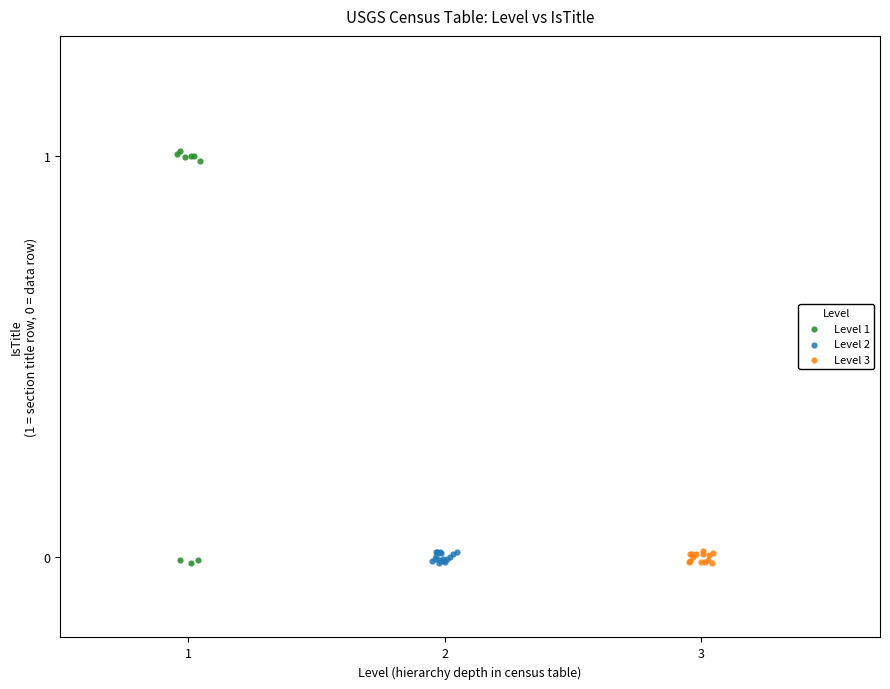

Which series reaches the maximum Y coordinate?

Level 1